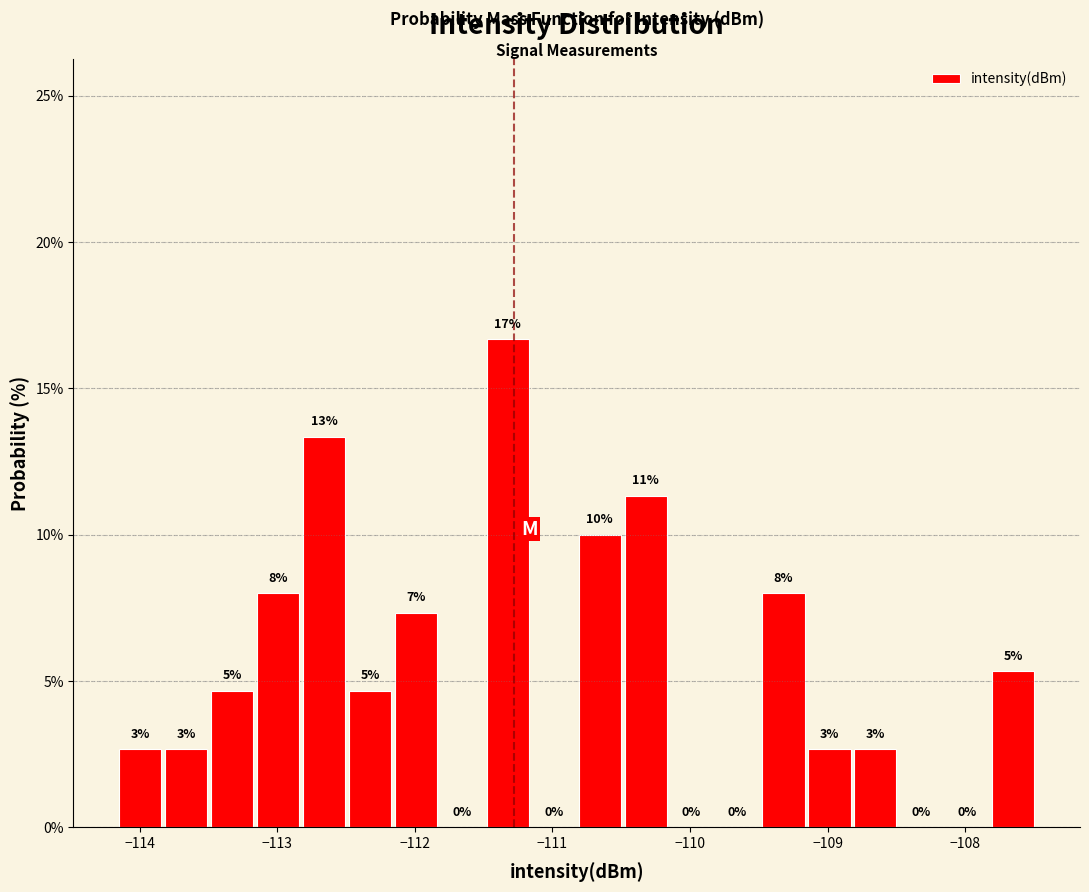

Read against the x-axis, roughly where is the centre of the tallest bar?

-111.3